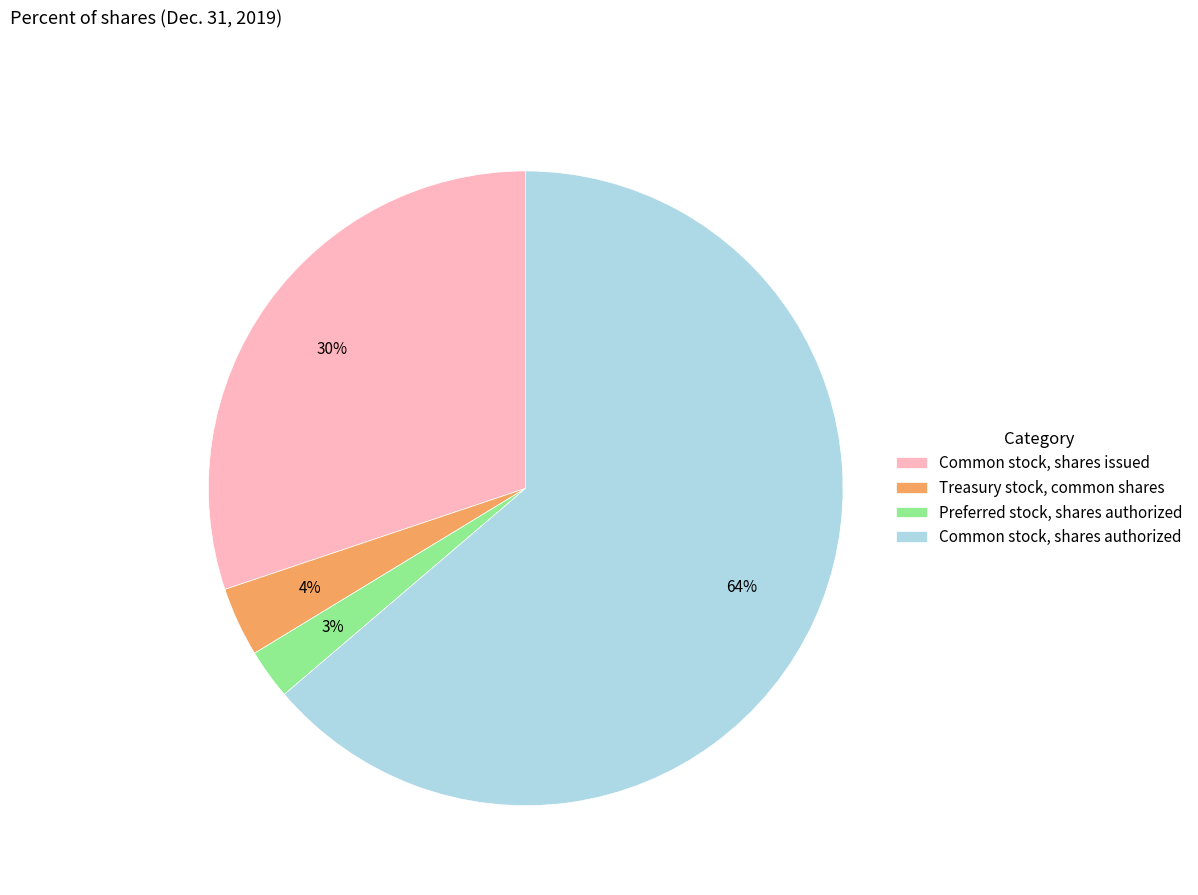

Rank the categories by value from highest to lowest.

Common stock, shares authorized, Common stock, shares issued, Treasury stock, common shares, Preferred stock, shares authorized